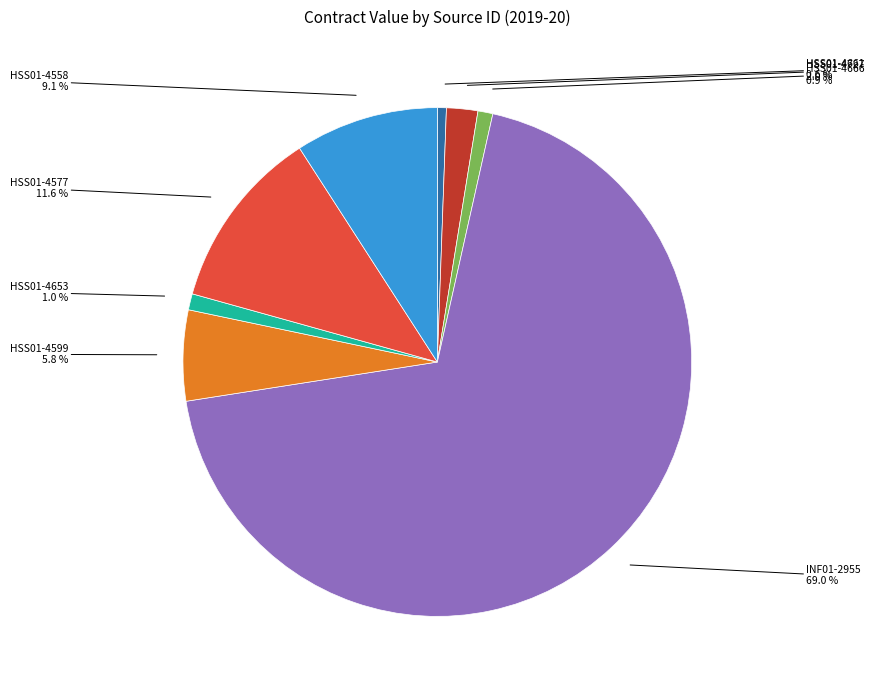

Does any single category account for the majority?

Yes